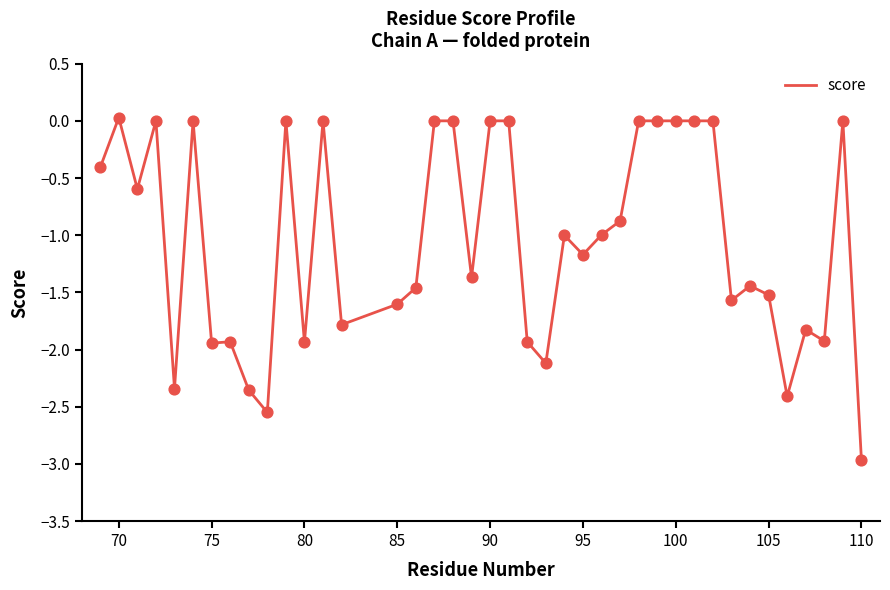

What is the difference between the maximum and minimum values?

3.0